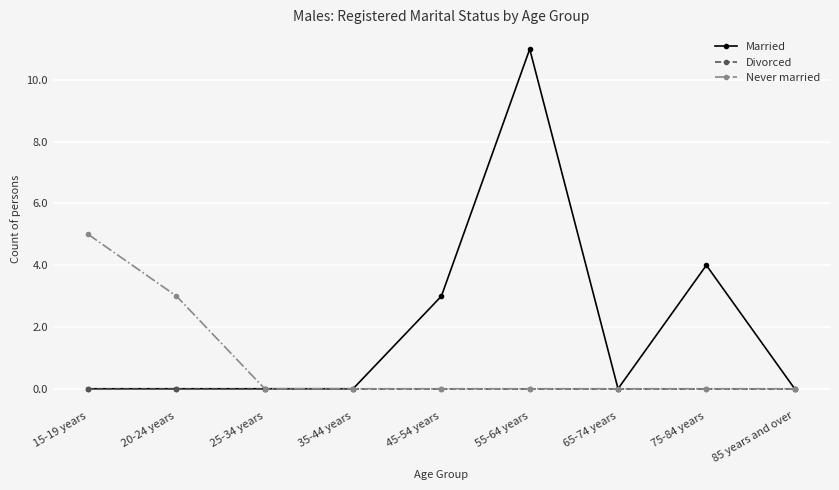

List the series in order of their overall mean, lowest first.

Divorced, Never married, Married